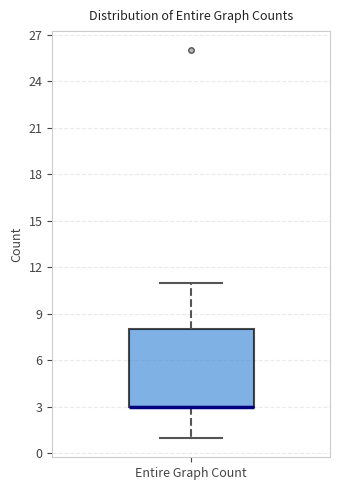

Where is the lower edge of the box for Entire Graph Count on the y-axis? The values are not printed on the chart, so give them approximately, as read against the axis.

3